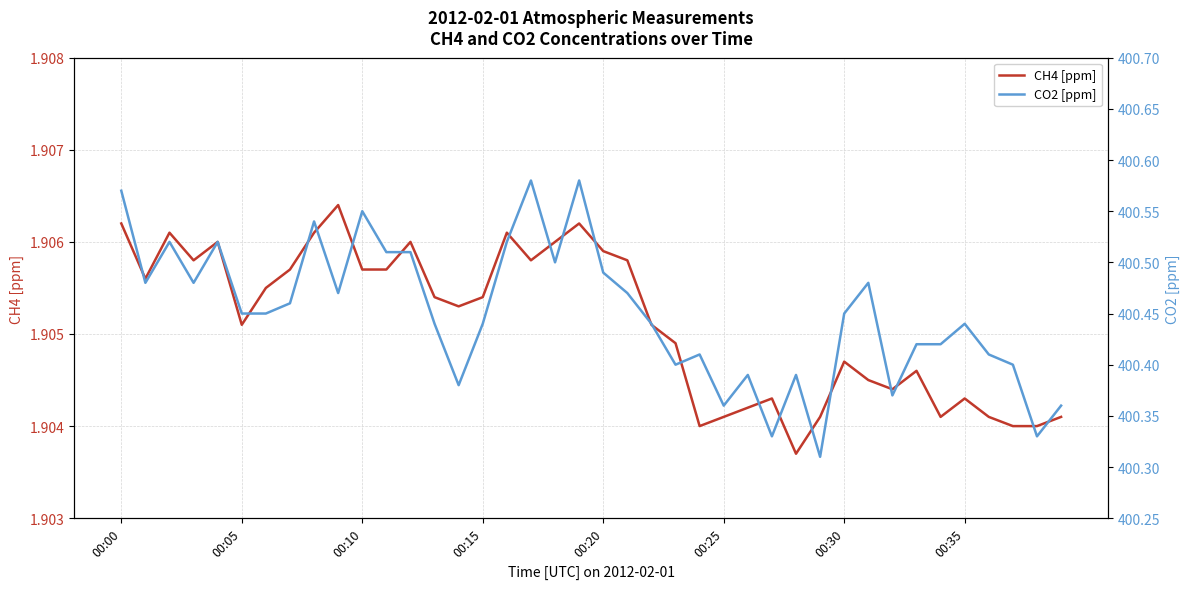

At which label does CO2 [ppm] reach its peak?

17